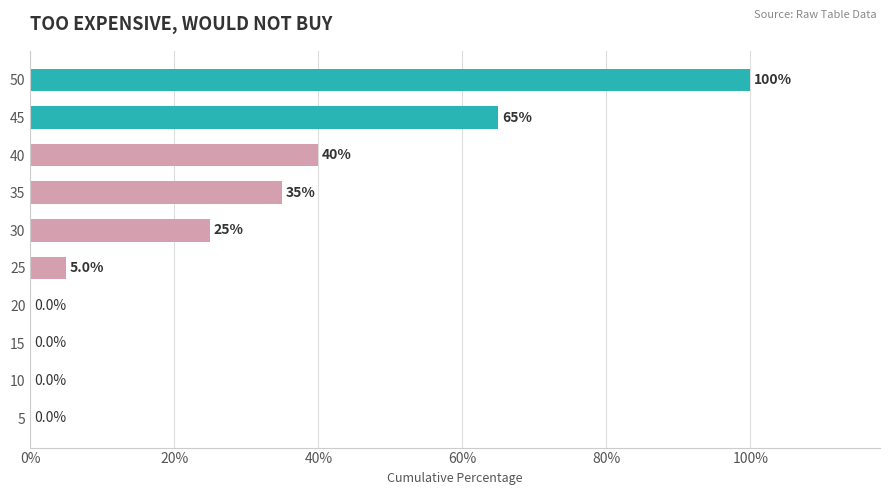

What is the sum of all values?

2.7